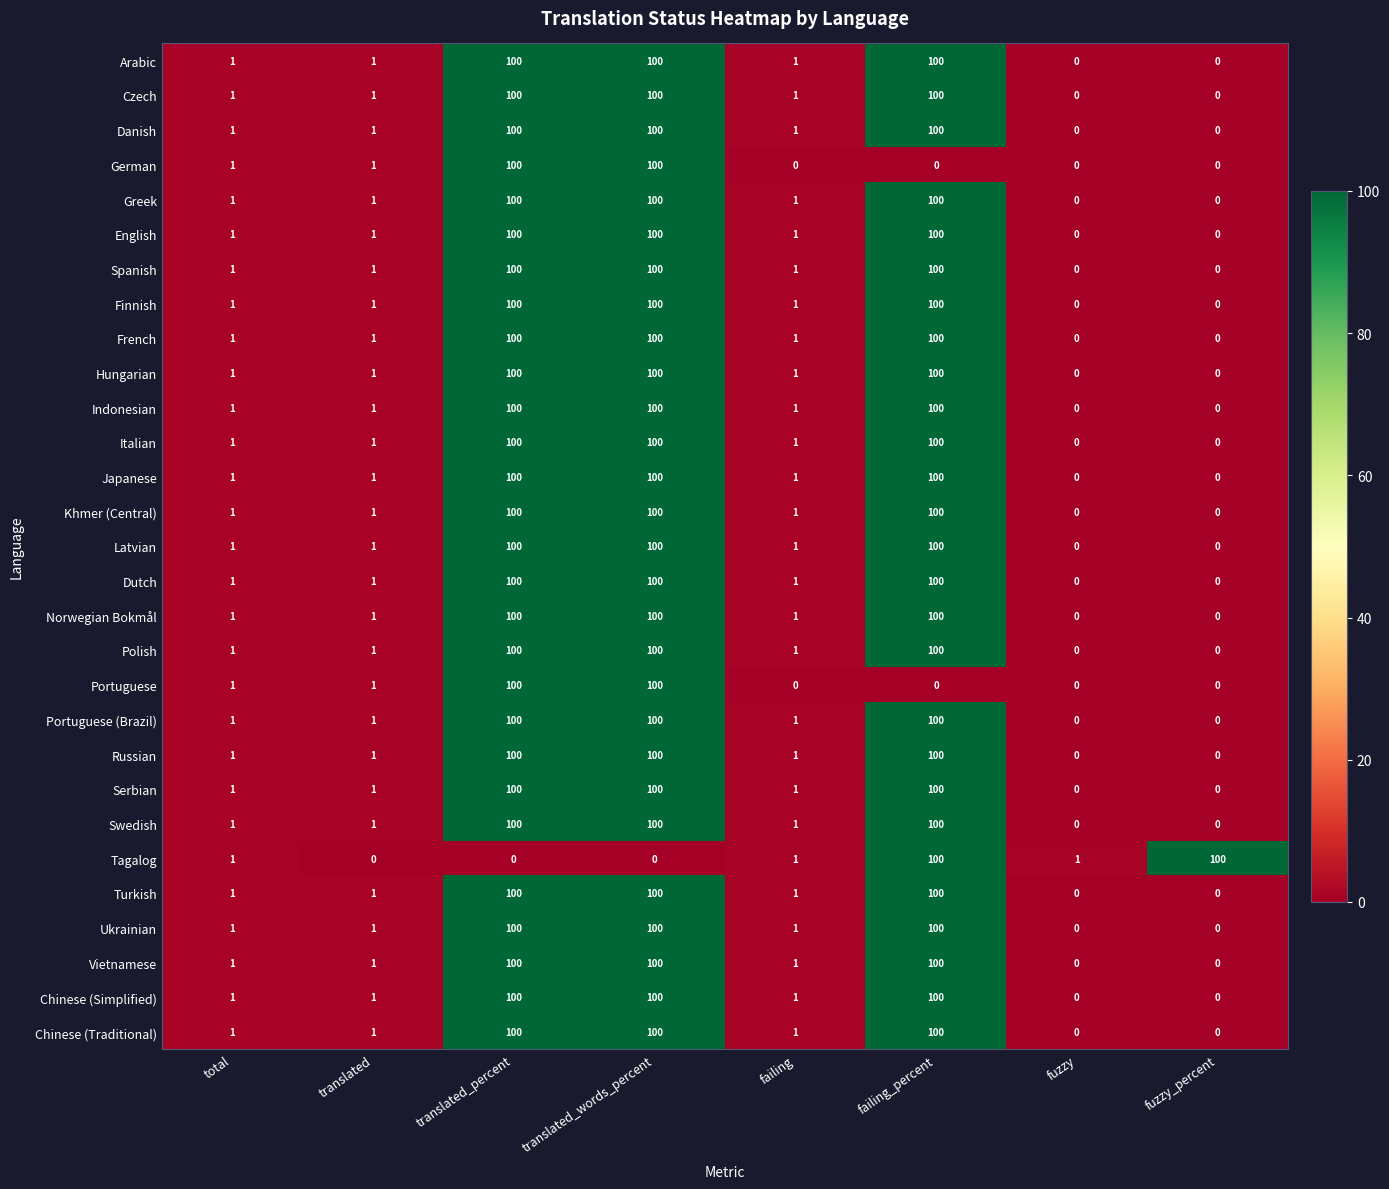

What is the total value across all series at translated_percent?

2800